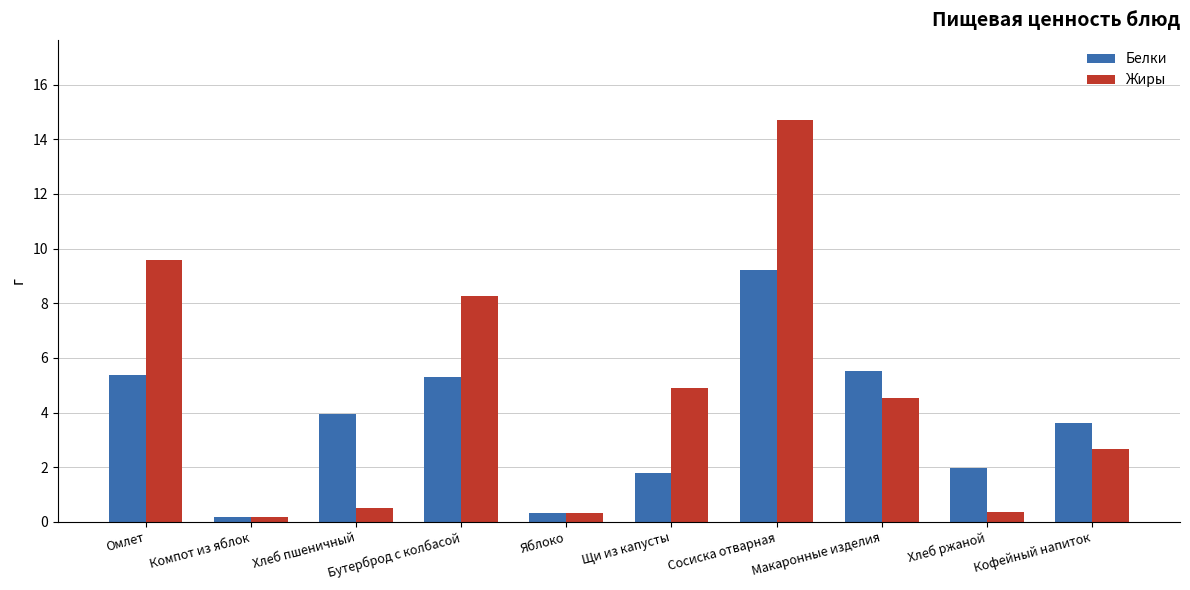

What is the label of the 5th bar from the left?

Яблоко